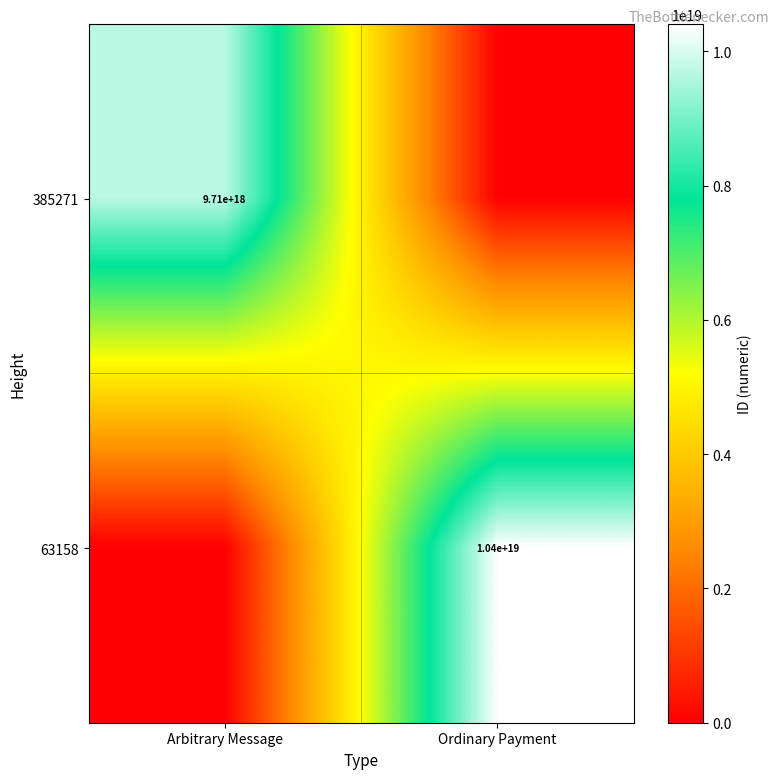

The value of 385271 at Arbitrary Message is 9710000000000000000. True or false?

True